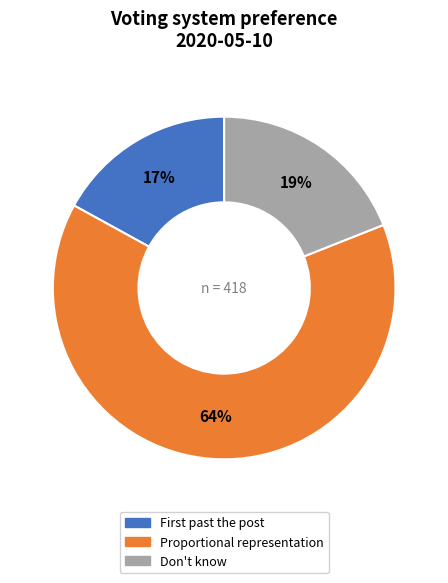

Count the number of slices in the pie.

3